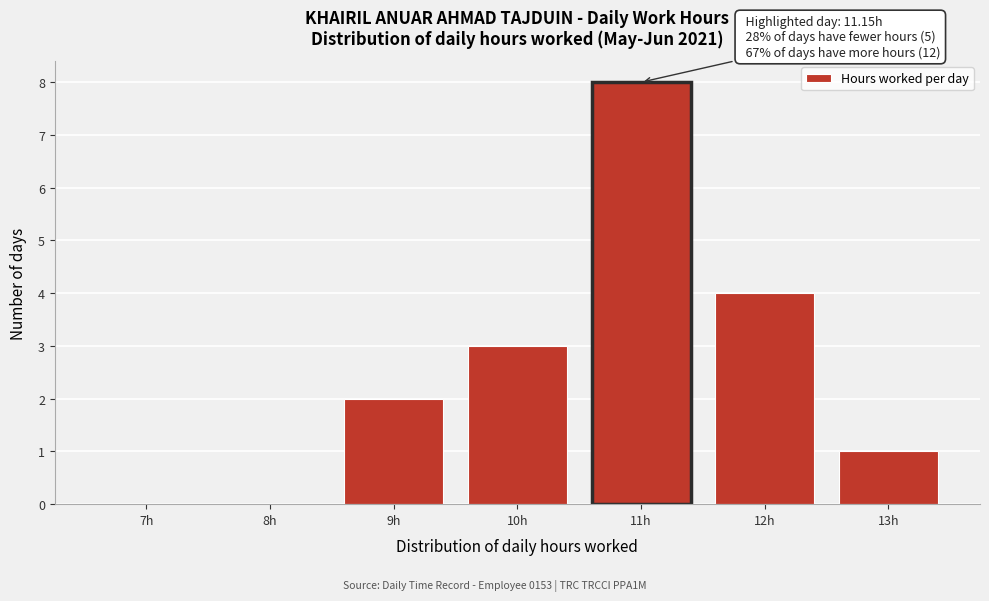

Reading left to right, transcribe all the data shown in this chart.

7h=0	8h=0	9h=2	10h=3	11h=8	12h=4	13h=1